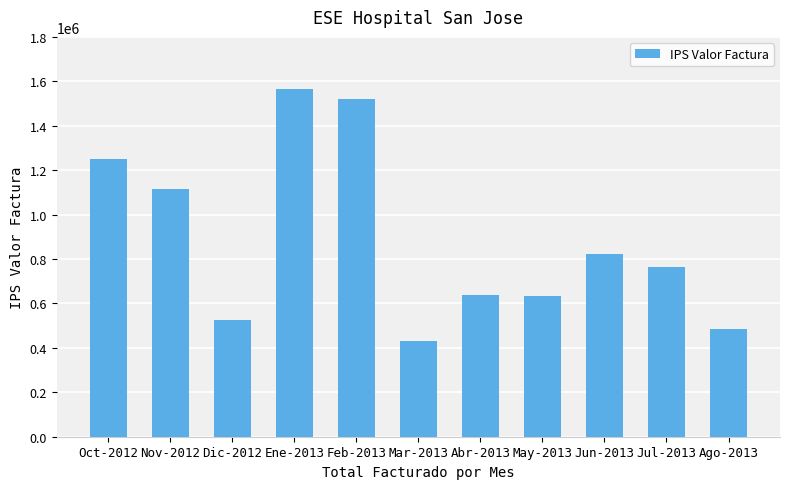

What is the change in value from Feb-2013 to Abr-2013?

-880550